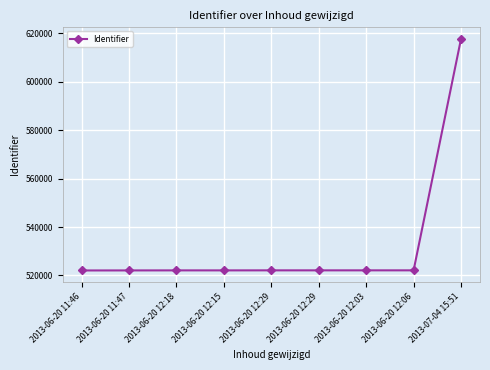

True or false: the data has more than 1 interior local peaks.

True